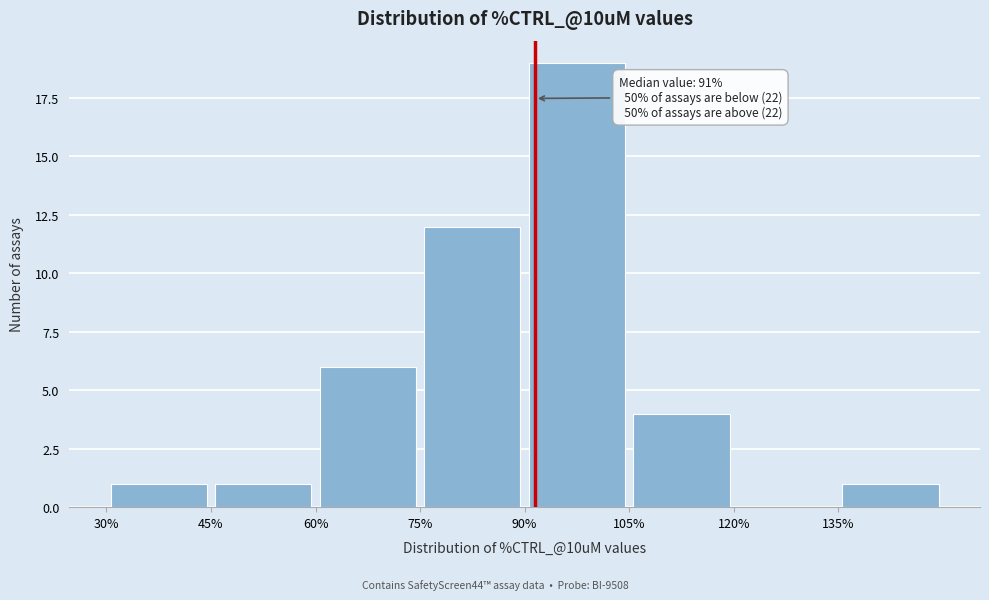

Over which range of the x-axis is the bar tallest?

90 to 105